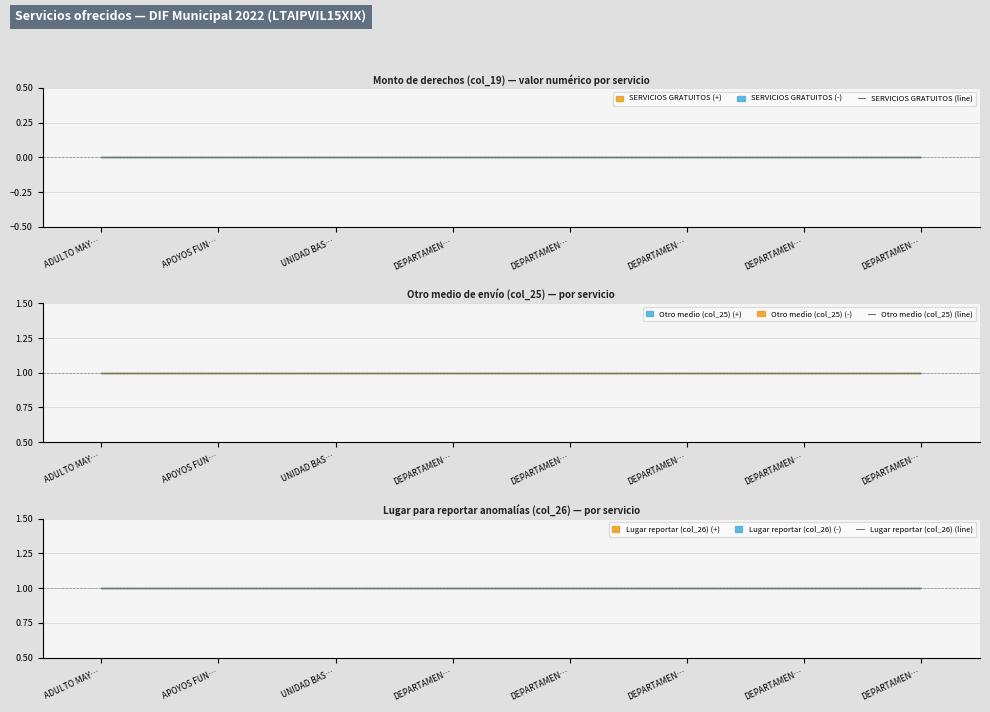

What is the label of the 7th point from the left?

DEPARTAMEN…